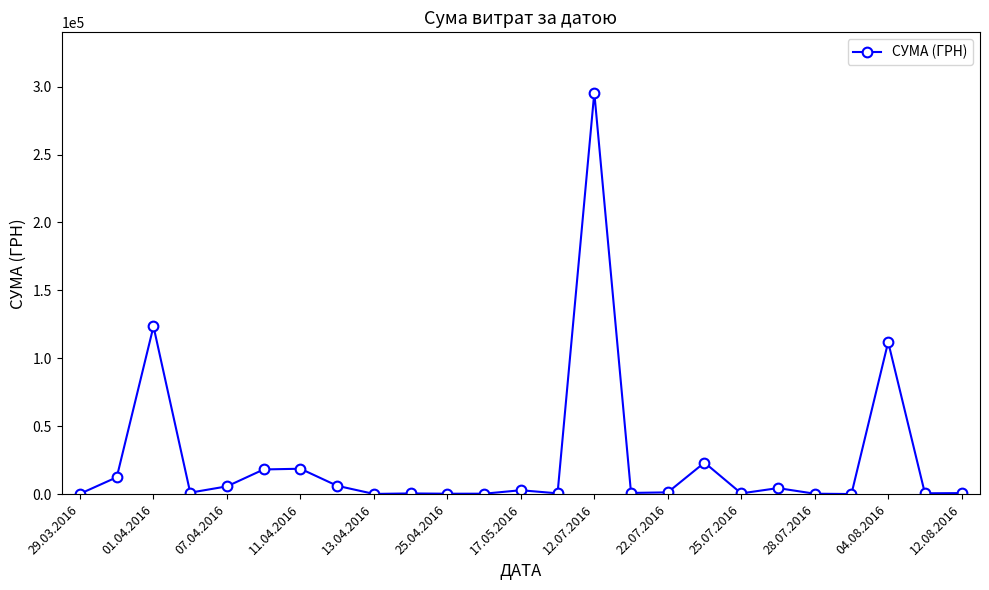

True or false: the data has more than 1 interior local peaks.

True